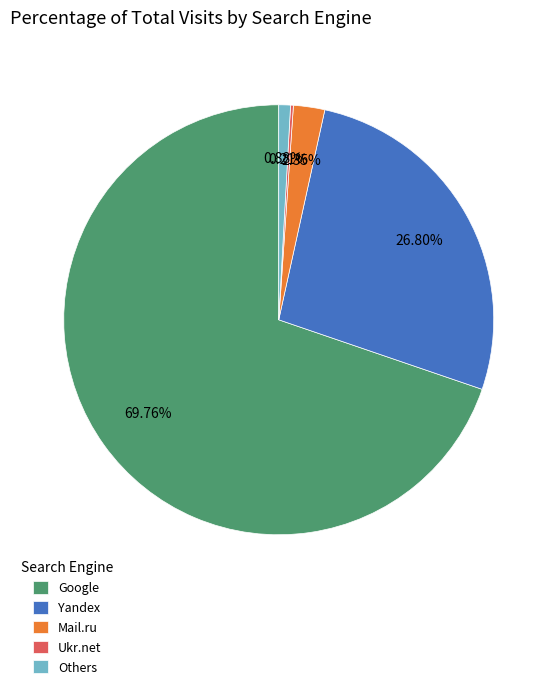

Combined, do Google and Mail.ru account for over 50%?

Yes